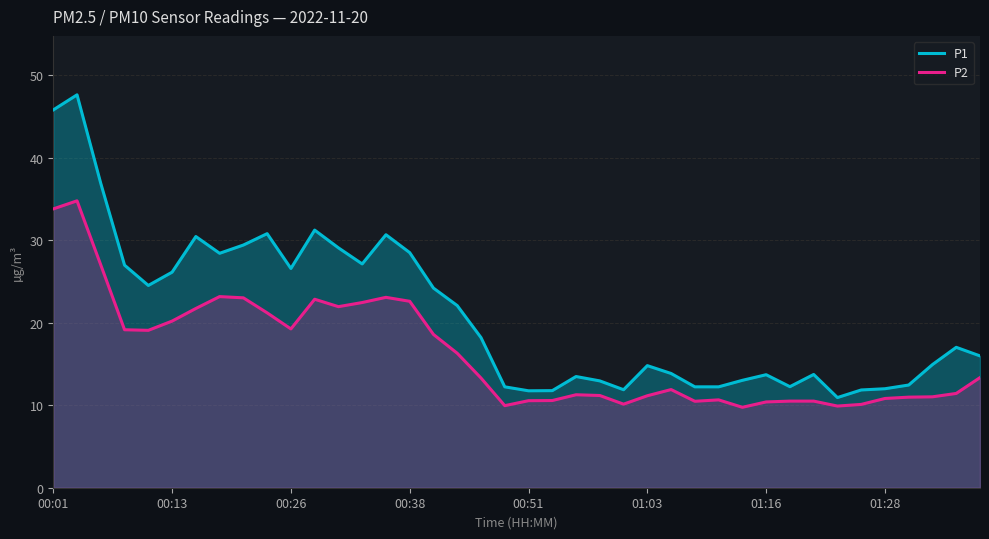

The value of P1 at 19 is 16.9. True or false?

False